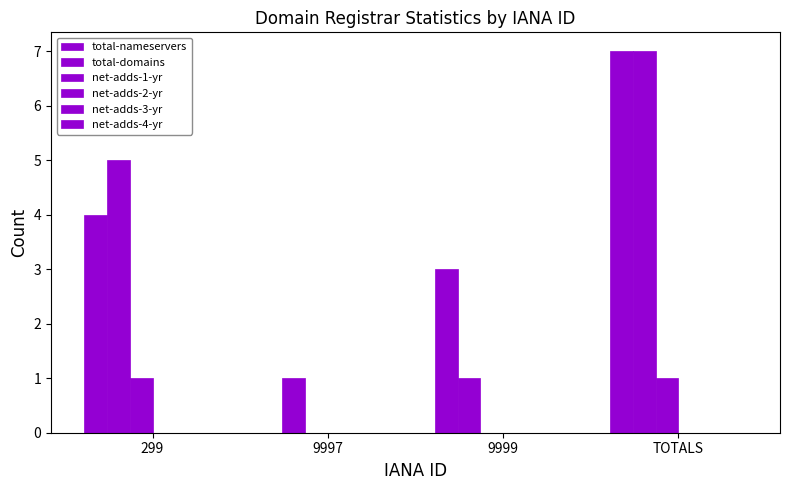

At which label does total-nameservers first exceed 4?

TOTALS